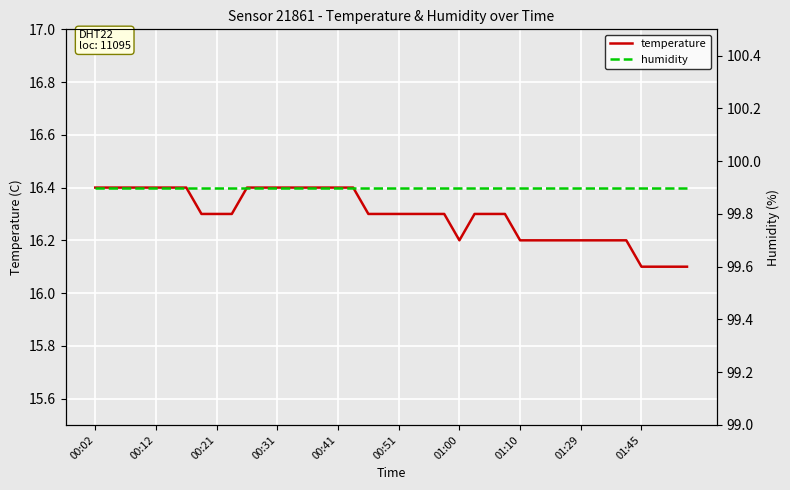

True or false: humidity has a value of 23.7 at 37.

False